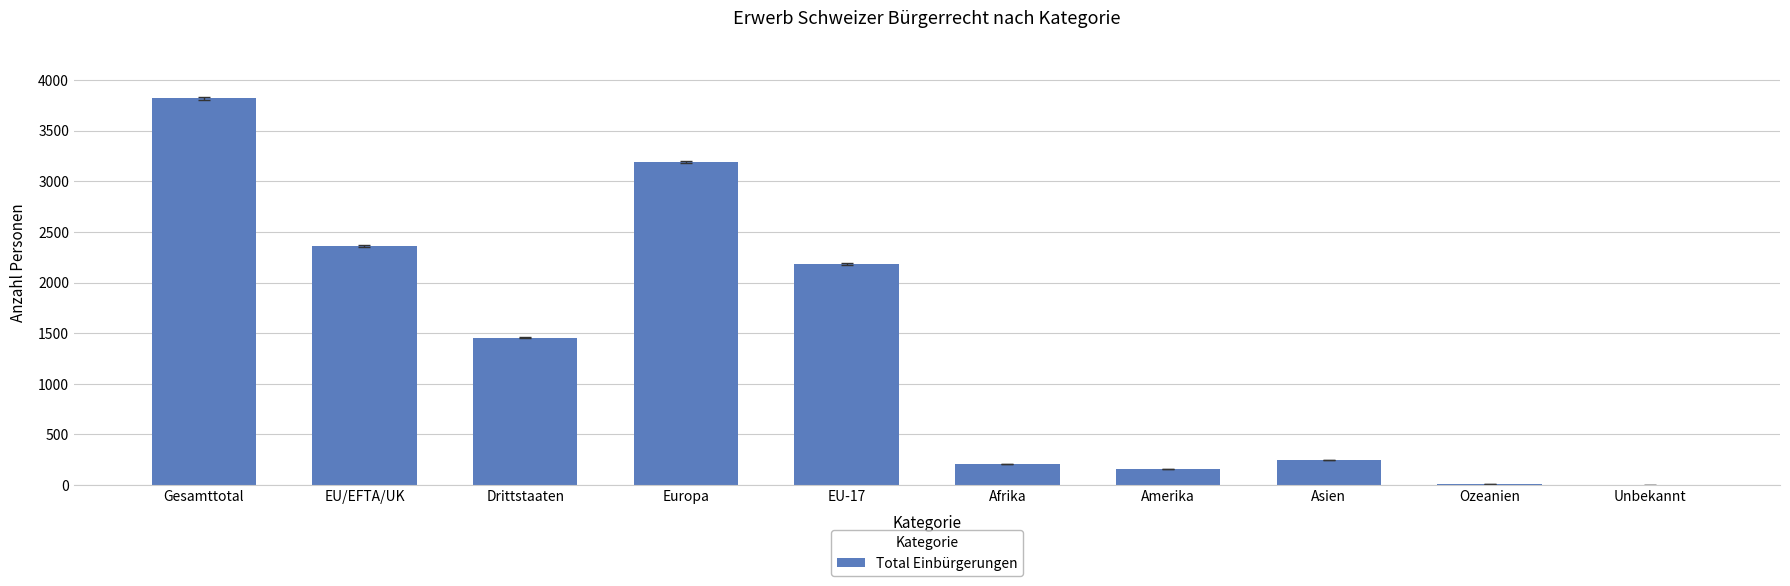

Which category has the highest value across all series?

Gesamttotal